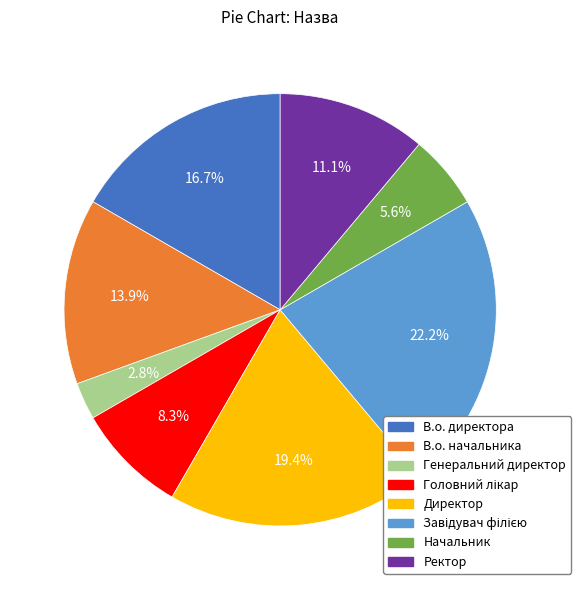

Which has a higher value, В.о. директора or Директор?

Директор